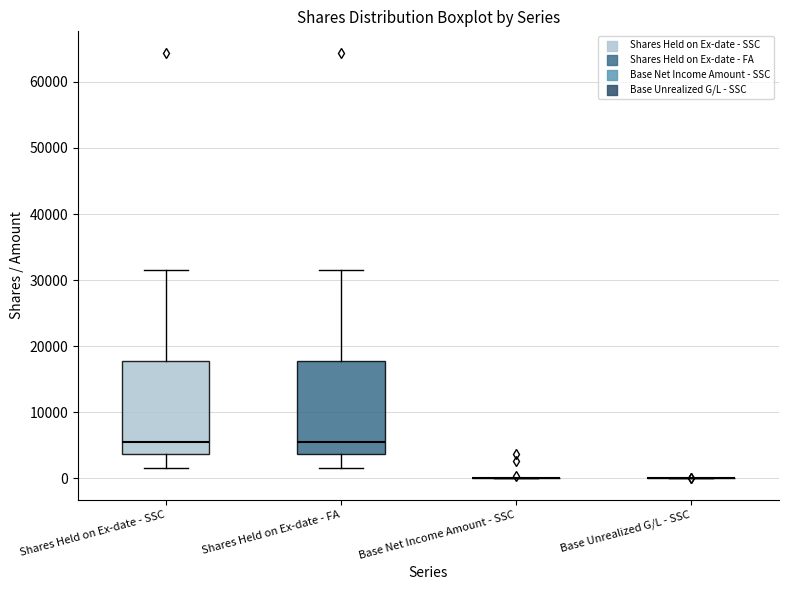

Reading left to right, transcribe this box plot: for each box, give where its median line is, the range the box spans, and where its two whiskers end, as read against the y-axis. The values are not printed on the chart, so give them approximately, as read against the axis.

Shares Held on Ex-date - SSC: median 5000, box 4000 to 18000, whiskers 1000 to 32000
Shares Held on Ex-date - FA: median 5000, box 4000 to 18000, whiskers 1000 to 32000
Base Net Income Amount - SSC: box collapsed to a line at 0, whiskers 0 to 0
Base Unrealized G/L - SSC: box collapsed to a line at 0, whiskers 0 to 0